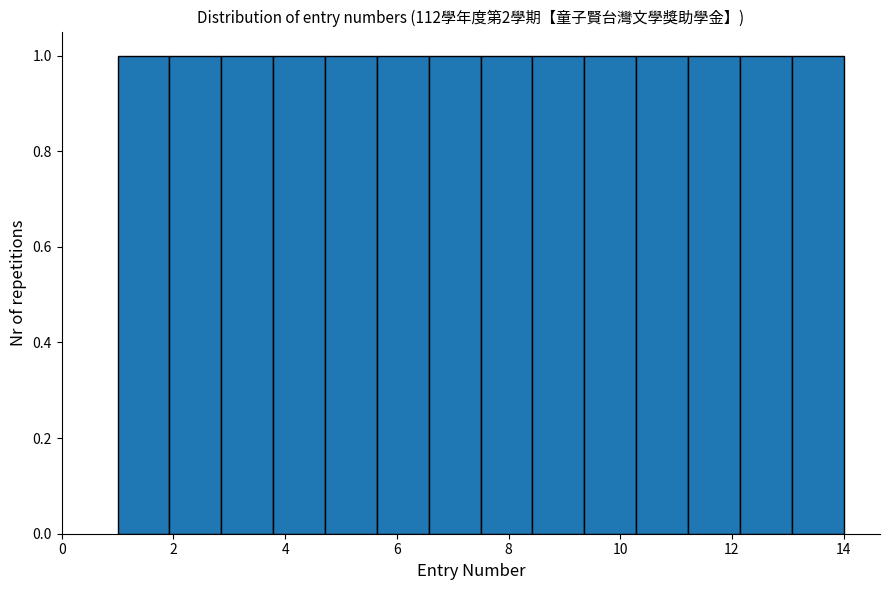

What is the height of the bar covering 4.8 to 5.6 on the x-axis? Neither the bar edges nor the heights are printed on the chart, so give them approximately, as read against the axes.

1